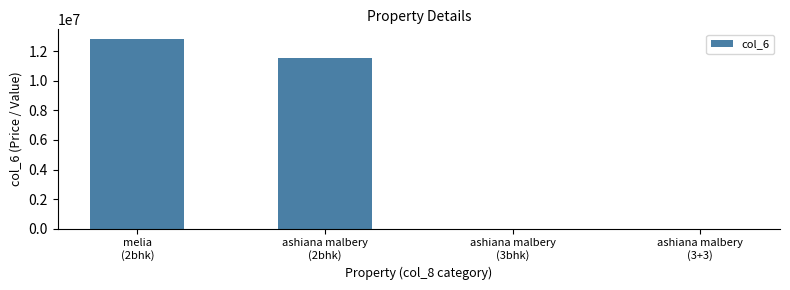

What is the greatest value displayed?

12825000.0